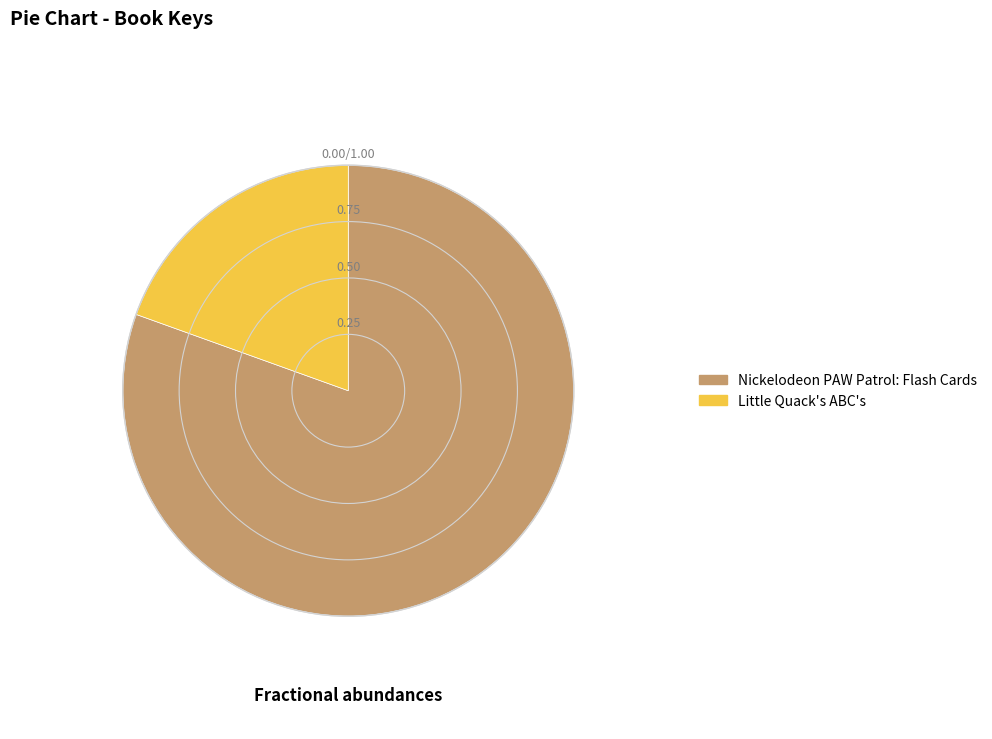

Rank the categories by value from highest to lowest.

Nickelodeon PAW Patrol: Flash Cards, Little Quack's ABC's